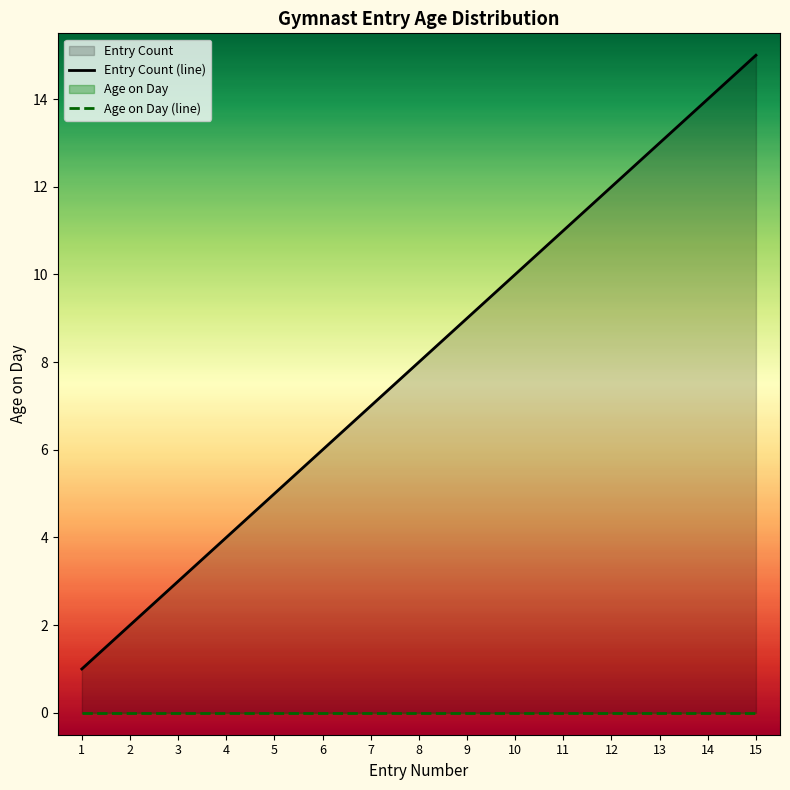

What is the value of the Entry Count (line) point at the 14th from the left?

14